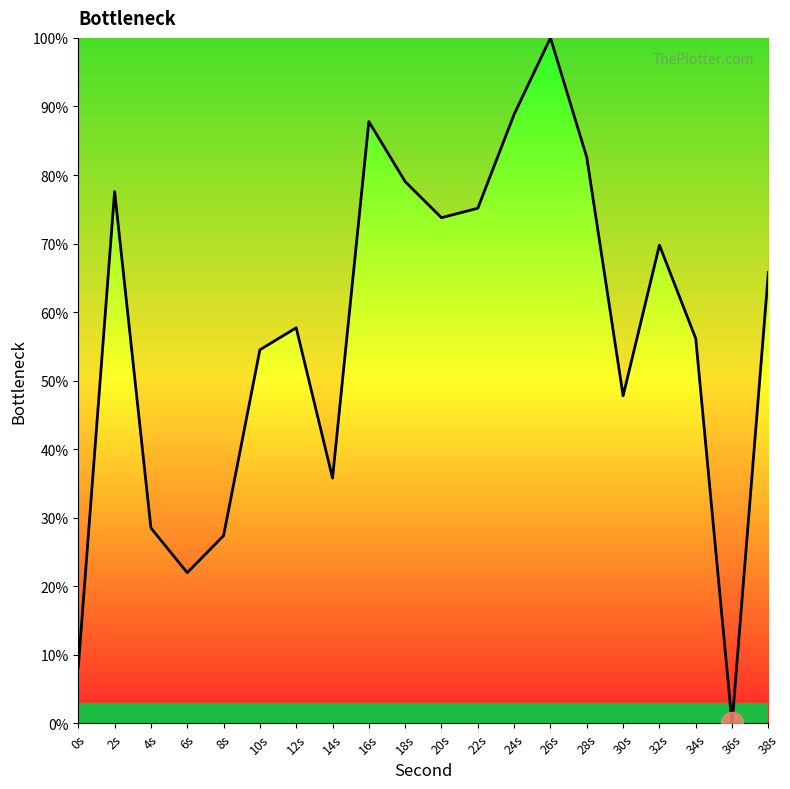

Reading right to left, transcribe all the data shown in this chart.

38s=65.8	36s=0.0	34s=56.2	32s=69.8	30s=47.8	28s=82.6	26s=100.0	24s=88.9	22s=75.2	20s=73.8	18s=79.0	16s=87.8	14s=35.8	12s=57.7	10s=54.5	8s=27.4	6s=22.0	4s=28.5	2s=77.6	0s=8.2